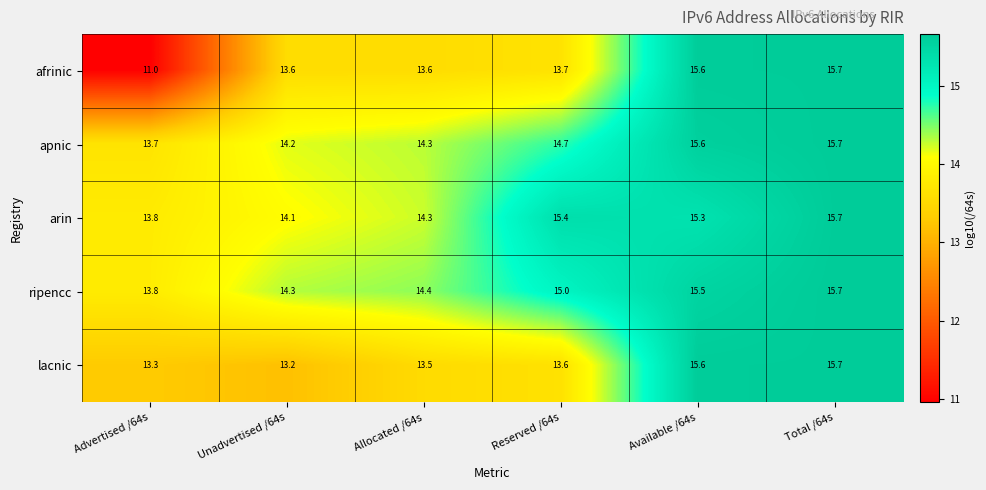

What value does the ripencc series have at Unadvertised /64s?

14.3